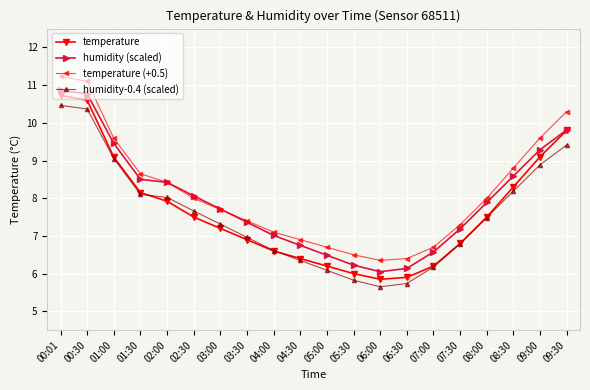

What is the spread (max minus min) of values at 03:00?

0.5